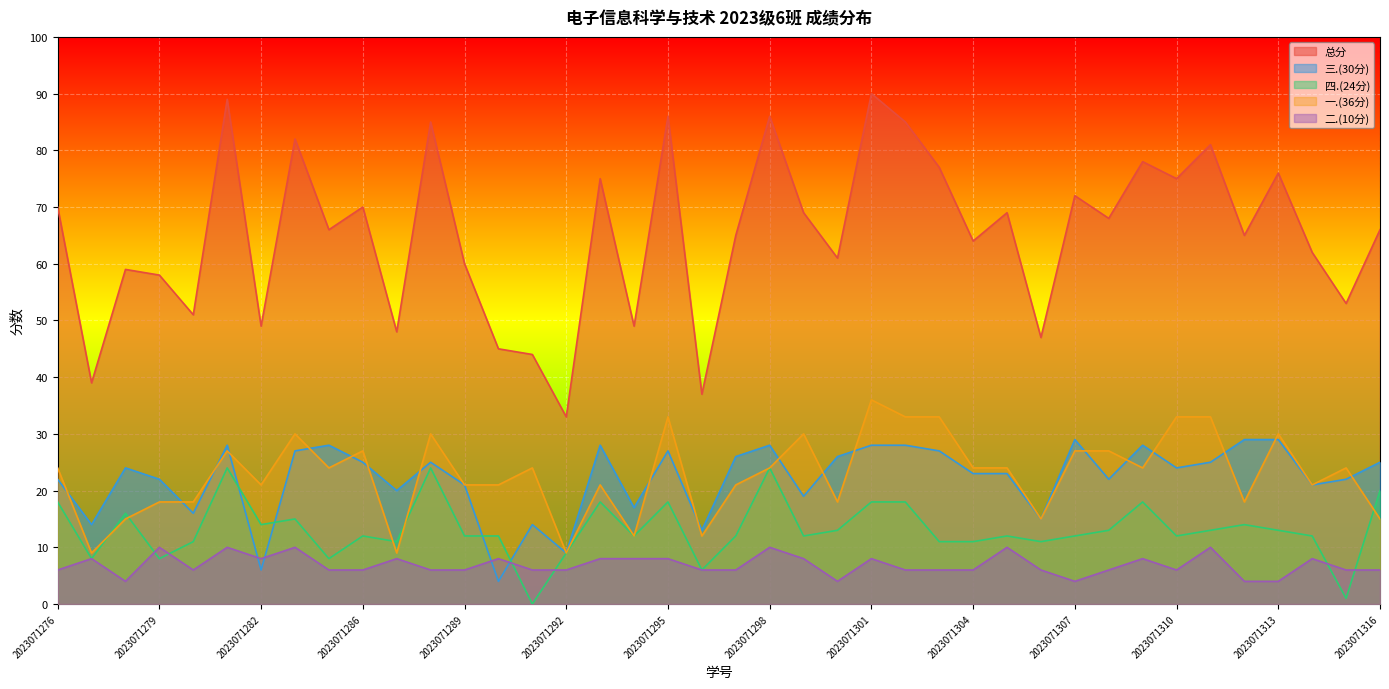

Read the 总分 value at 2023071293, to the nearest 10.

80